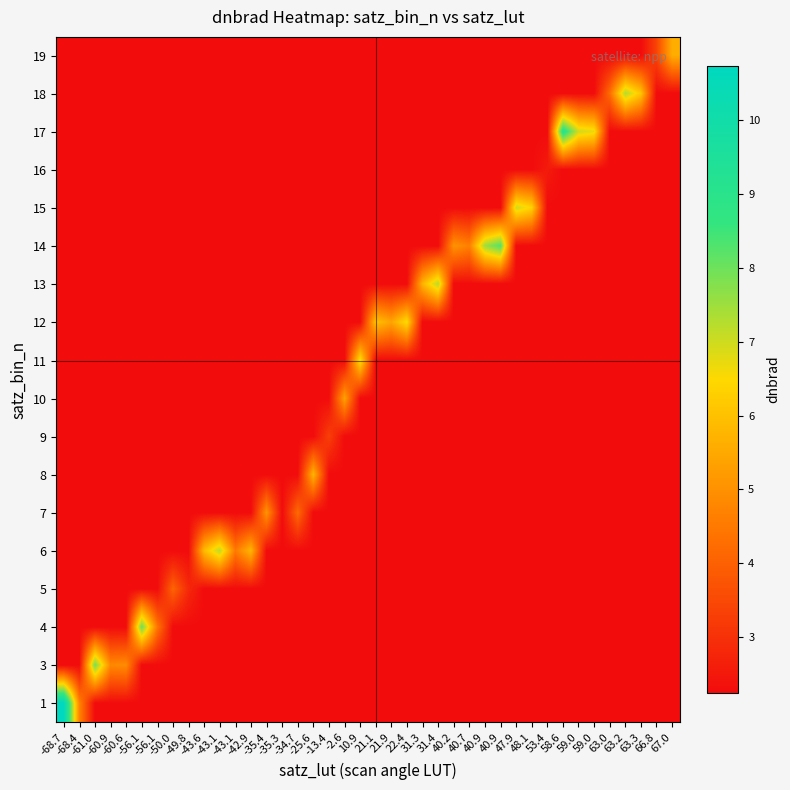

Between 47.9 and -13.4, which is larger?

47.9